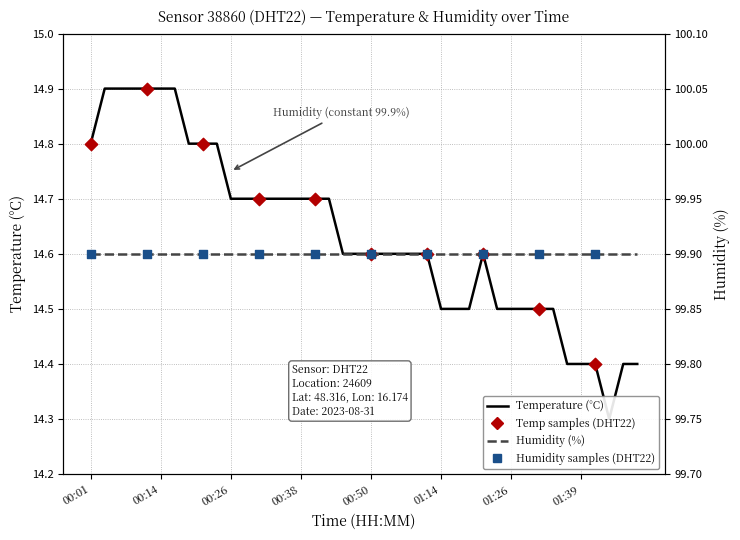

What is the ratio of the value at 01:36 to the value at 00:38?

1.0